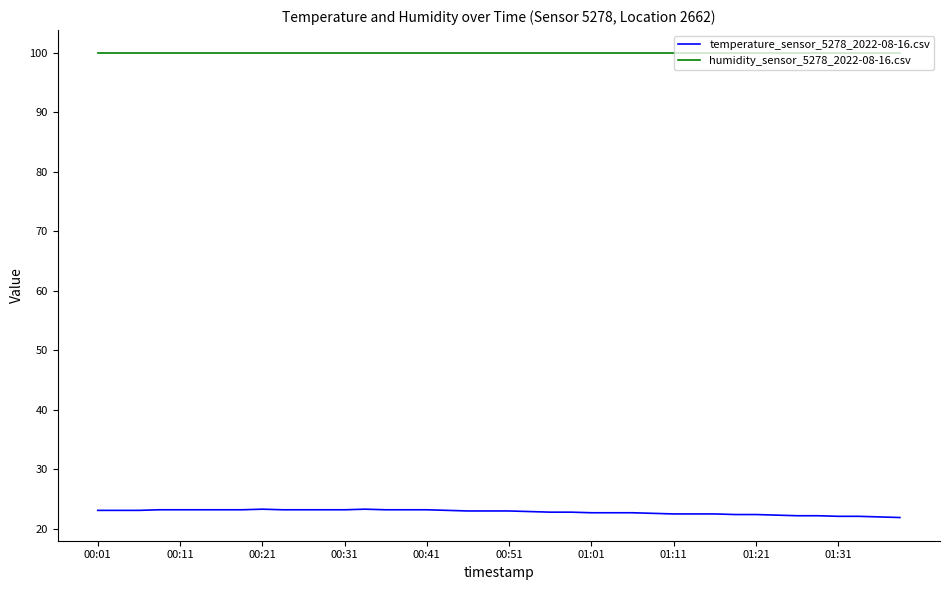

What is the difference between the maximum and minimum values in the temperature_sensor_5278_2022-08-16.csv series?

1.4